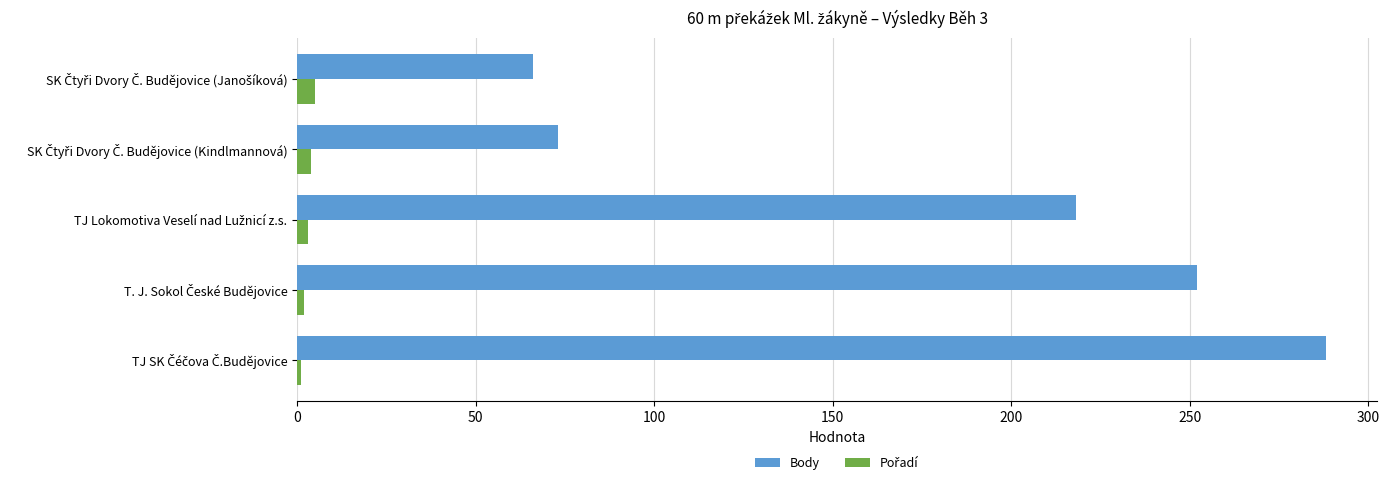

Which series has the largest range (max minus min)?

Body